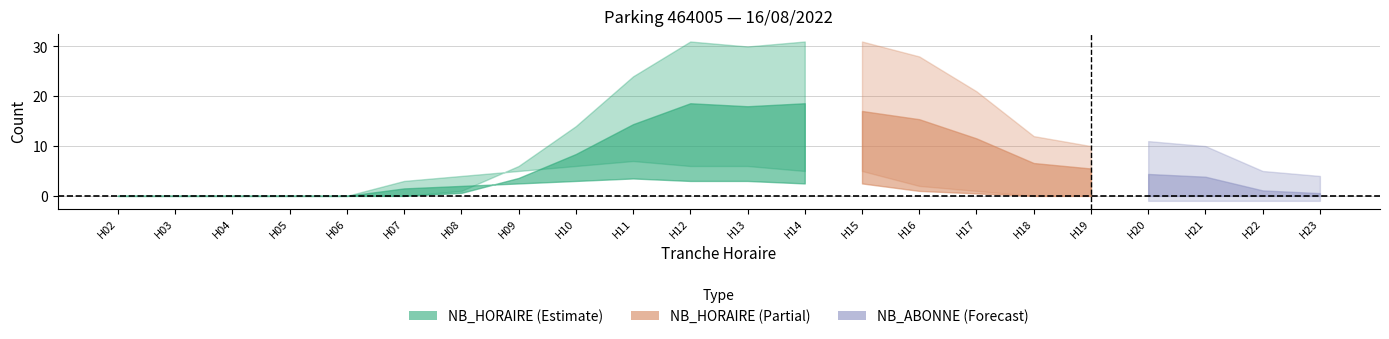

What is the difference between the maximum and second lowest values in the NB_ABONNE series?

7